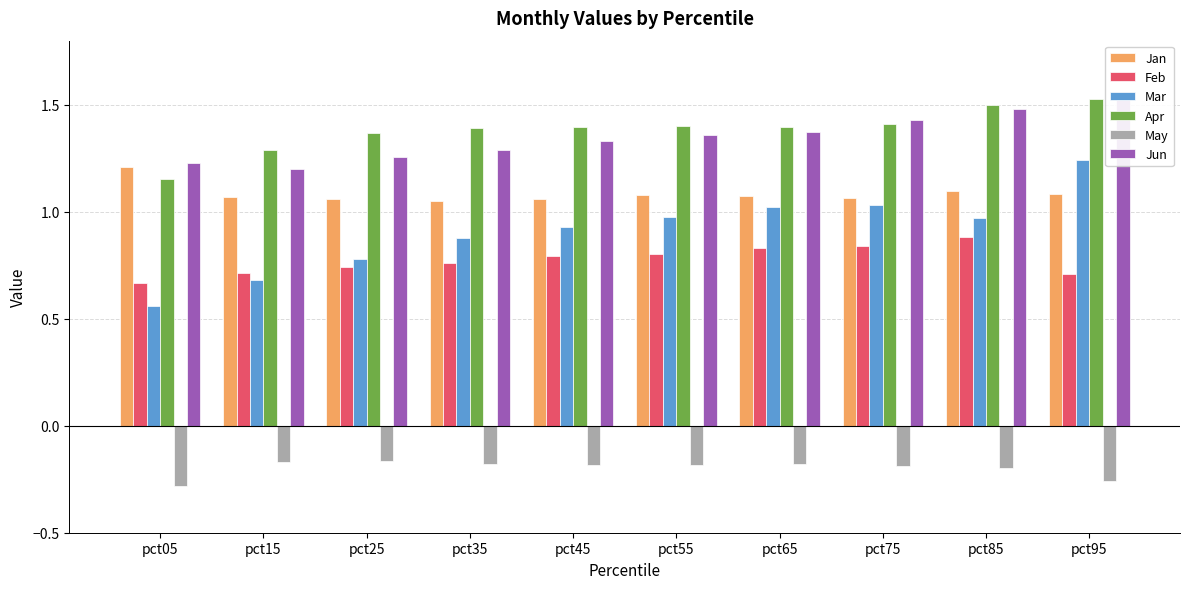

What is the average value of the Feb series?

0.8